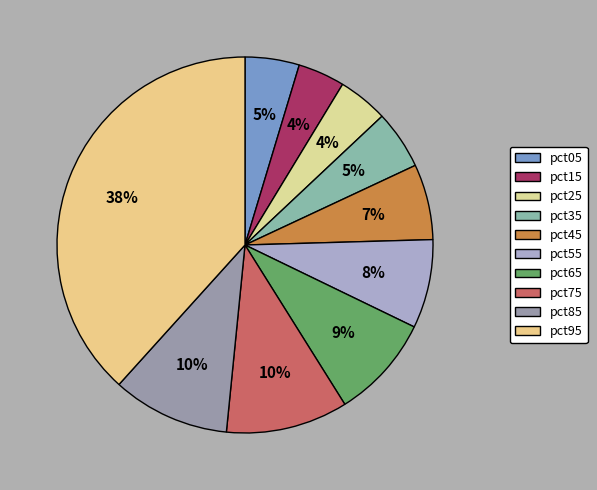

Rank the categories by value from highest to lowest.

pct95, pct75, pct85, pct65, pct55, pct45, pct35, pct05, pct25, pct15